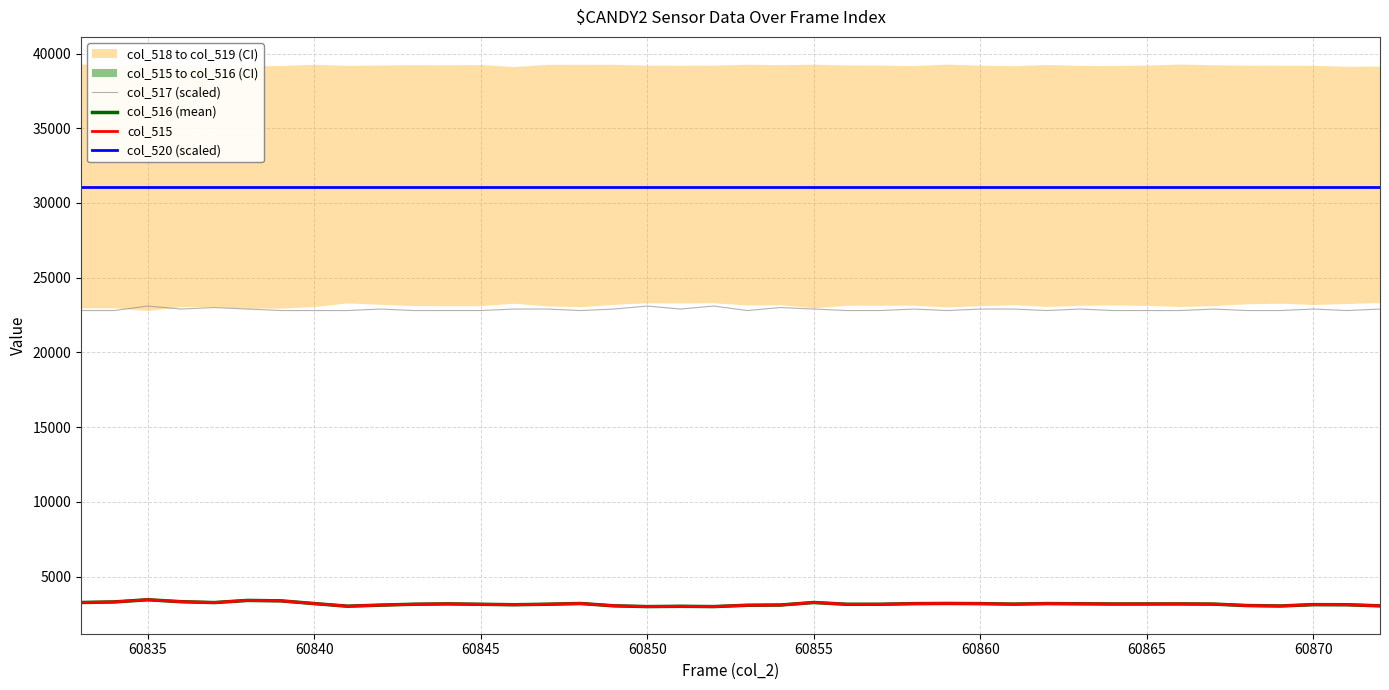

Reading right to left, extract all data points from this chart.

col_517 (scaled): 22901	22801	22901	22801	22801	22901	22801	22801	22801	22901	22801	22901	22901	22801	22901	22801	22801	22901	23001	22801	23101	22901	23101	22901	22801	22901	22901	22801	22801	22801	22901	22801	22801	22801	22901	23001	22901	23101	22801	22801
col_516 (mean): 3037	3110	3116	3027	3057	3152	3165	3162	3160	3174	3188	3151	3185	3196	3184	3142	3140	3260	3091	3075	2986	3005	2986	3038	3193	3144	3110	3140	3168	3144	3085	3013	3188	3371	3399	3255	3314	3443	3299	3260
col_515: 3038	3110	3117	3027	3057	3153	3165	3162	3160	3175	3188	3152	3186	3196	3185	3142	3140	3261	3093	3075	2989	3006	2989	3039	3193	3145	3111	3140	3168	3144	3086	3013	3188	3371	3400	3257	3315	3446	3299	3260
col_520 (scaled): 31051	31051	31051	31051	31051	31051	31051	31051	31051	31051	31051	31051	31051	31051	31051	31051	31051	31051	31051	31051	31051	31051	31051	31051	31051	31051	31051	31051	31051	31051	31051	31051	31051	31051	31051	31051	31051	31051	31051	31051